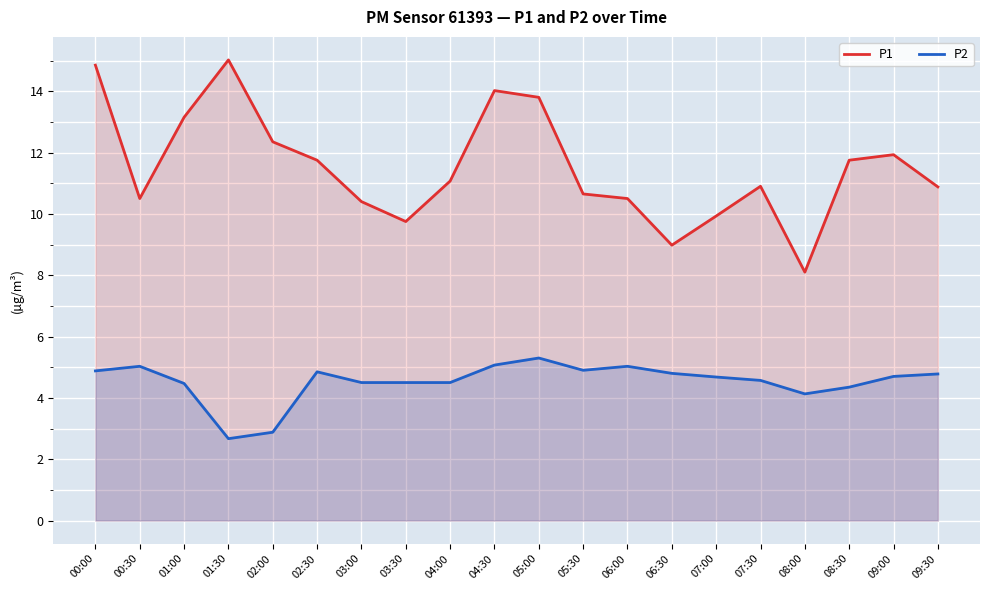

What is the lowest value of the P2 series?

2.7